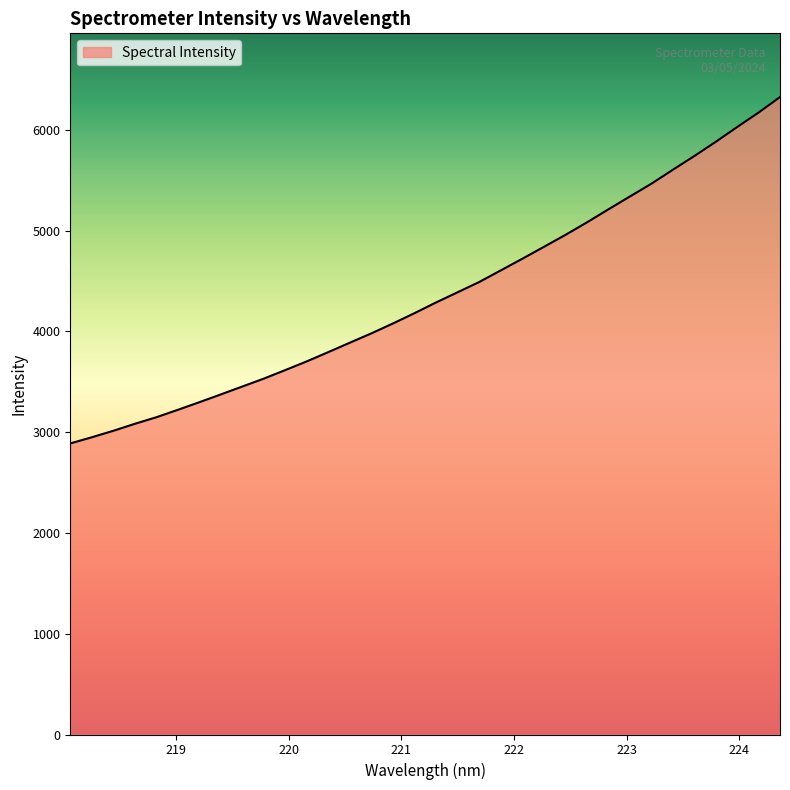

What is the difference between the maximum and minimum values?

3436.2